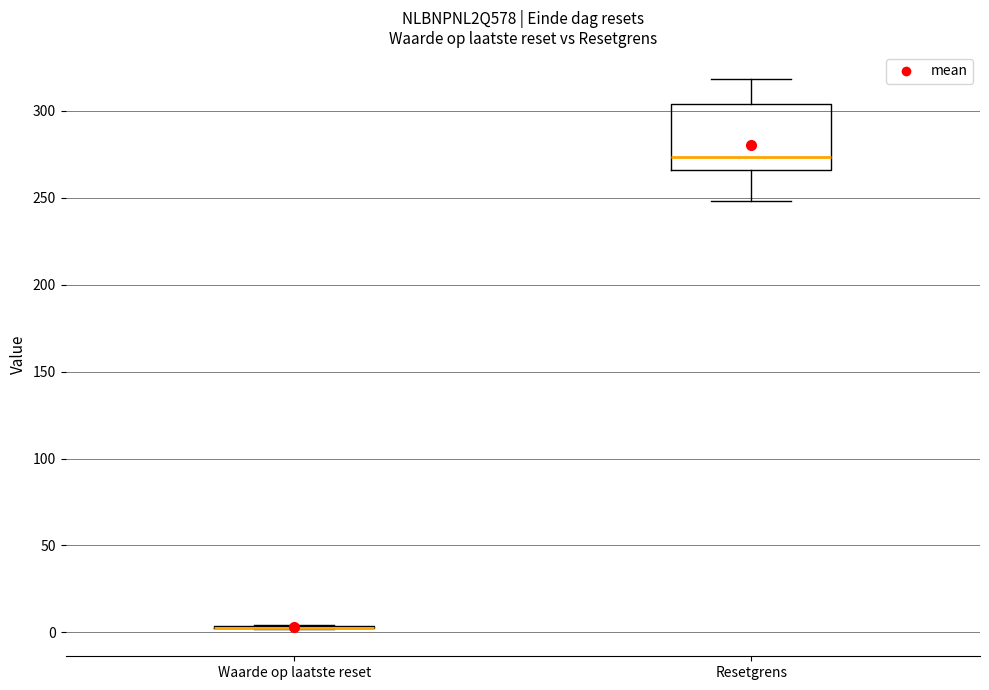

Comparing the boxes themselves (not the whiskers), which one is the tallest?

Resetgrens